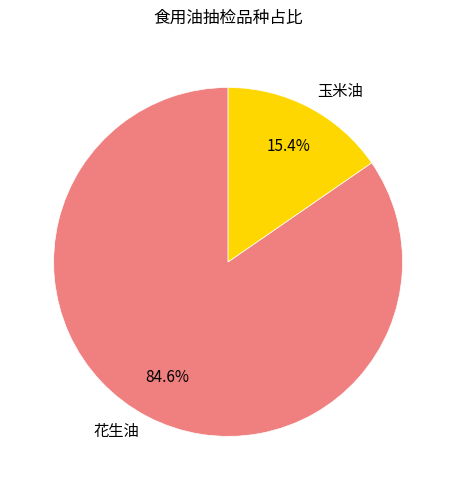

Approximately how many times larger is the value at 花生油 compared to 玉米油?

5.5